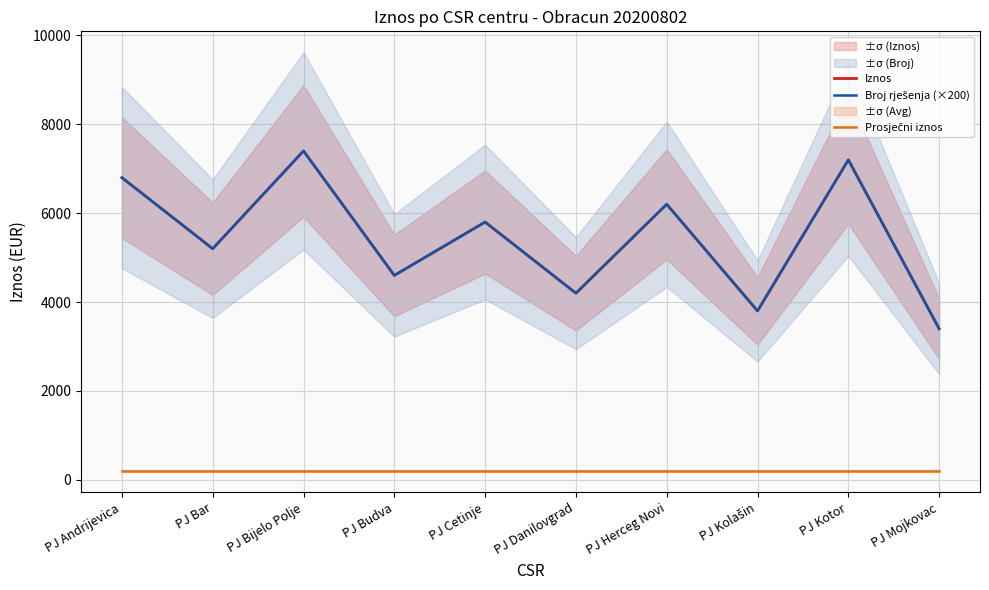

Reading left to right, list all the values displayed in this chart.

Iznos: PJ Andrijevica=6800	PJ Bar=5200	PJ Bijelo Polje=7400	PJ Budva=4600	PJ Cetinje=5800	PJ Danilovgrad=4200	PJ Herceg Novi=6200	PJ Kolašin=3800	PJ Kotor=7200	PJ Mojkovac=3400
Broj rješenja (×200): PJ Andrijevica=6800	PJ Bar=5200	PJ Bijelo Polje=7400	PJ Budva=4600	PJ Cetinje=5800	PJ Danilovgrad=4200	PJ Herceg Novi=6200	PJ Kolašin=3800	PJ Kotor=7200	PJ Mojkovac=3400
Prosječni iznos: PJ Andrijevica=200	PJ Bar=200	PJ Bijelo Polje=200	PJ Budva=200	PJ Cetinje=200	PJ Danilovgrad=200	PJ Herceg Novi=200	PJ Kolašin=200	PJ Kotor=200	PJ Mojkovac=200